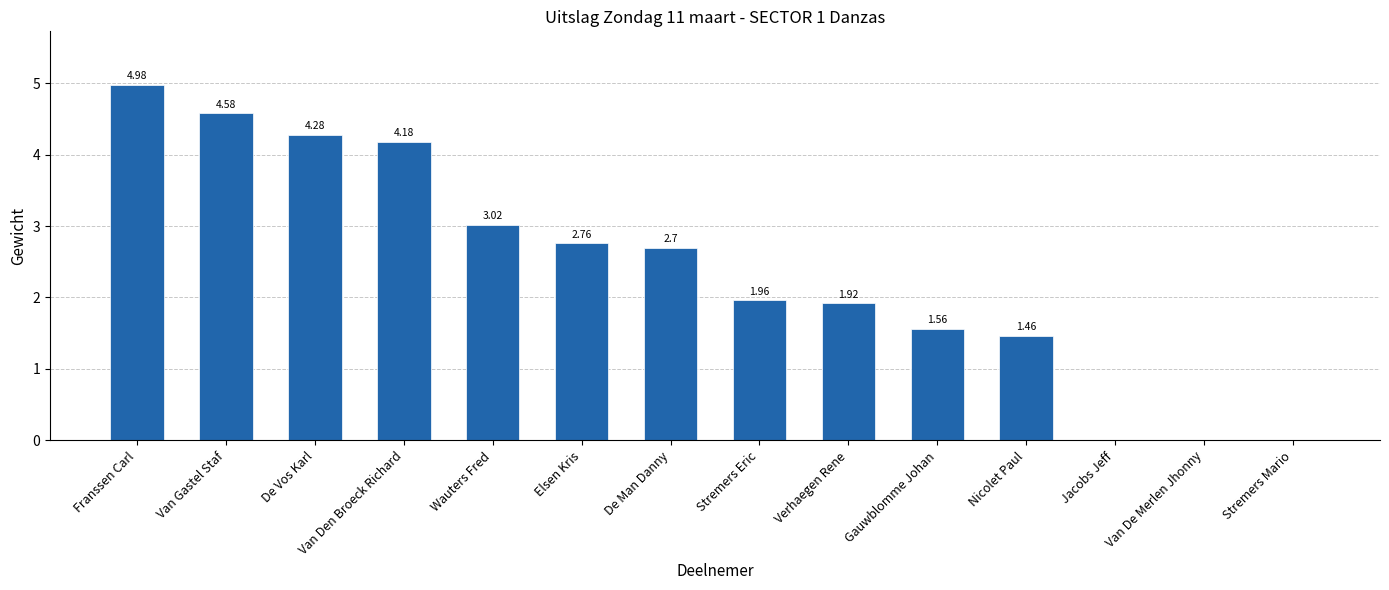

Is it true that the value at De Man Danny is 0.6?

False